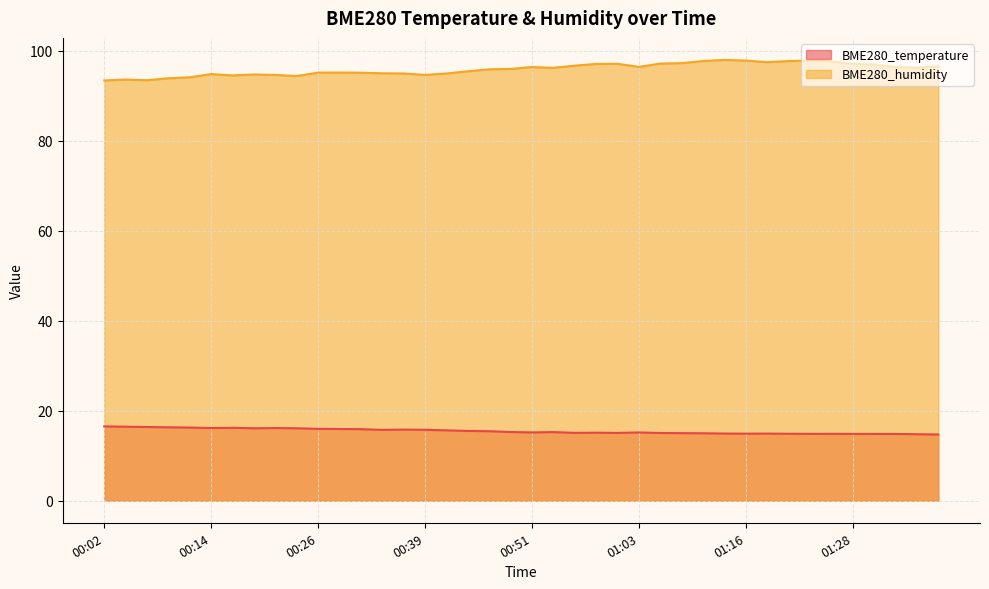

Count the number of categories in the chart.

40